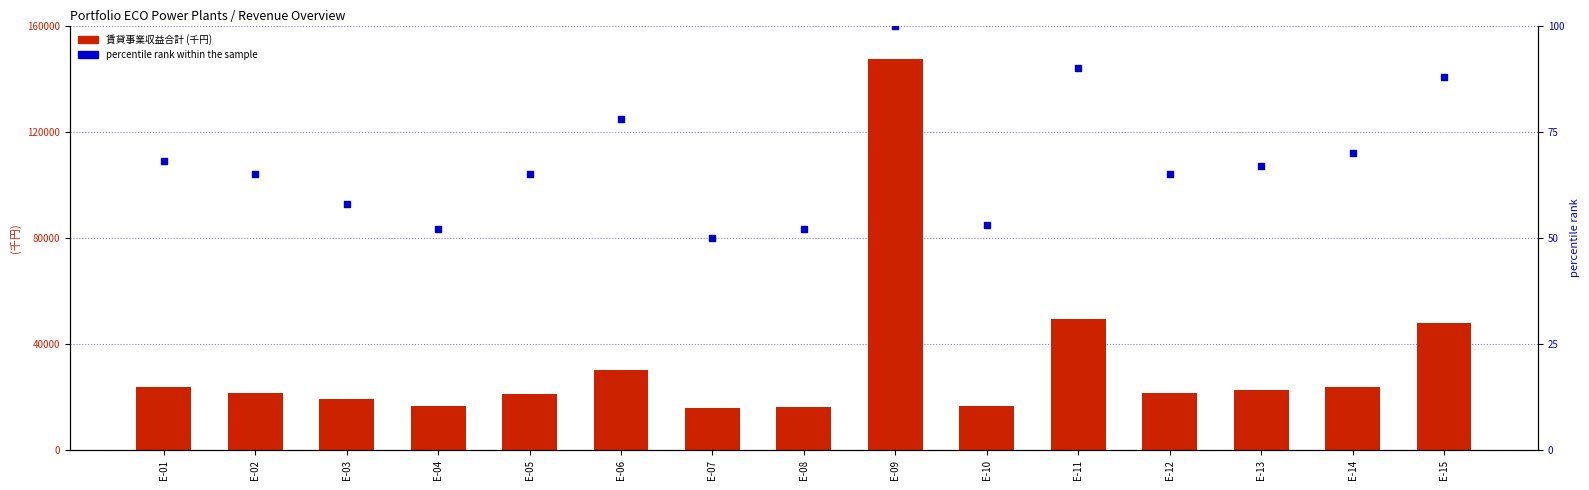

Which series reaches the maximum Y coordinate?

賃貸事業収益合計